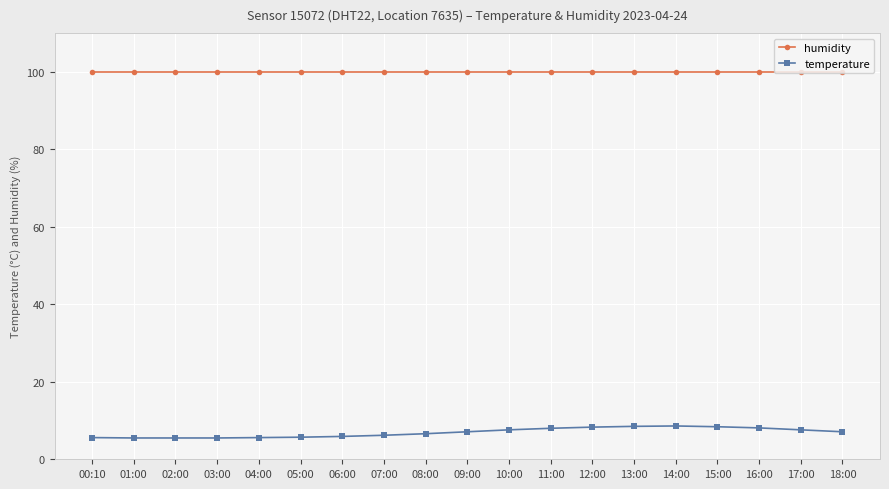

Which series changed the most between 04:00 and 13:00?

temperature